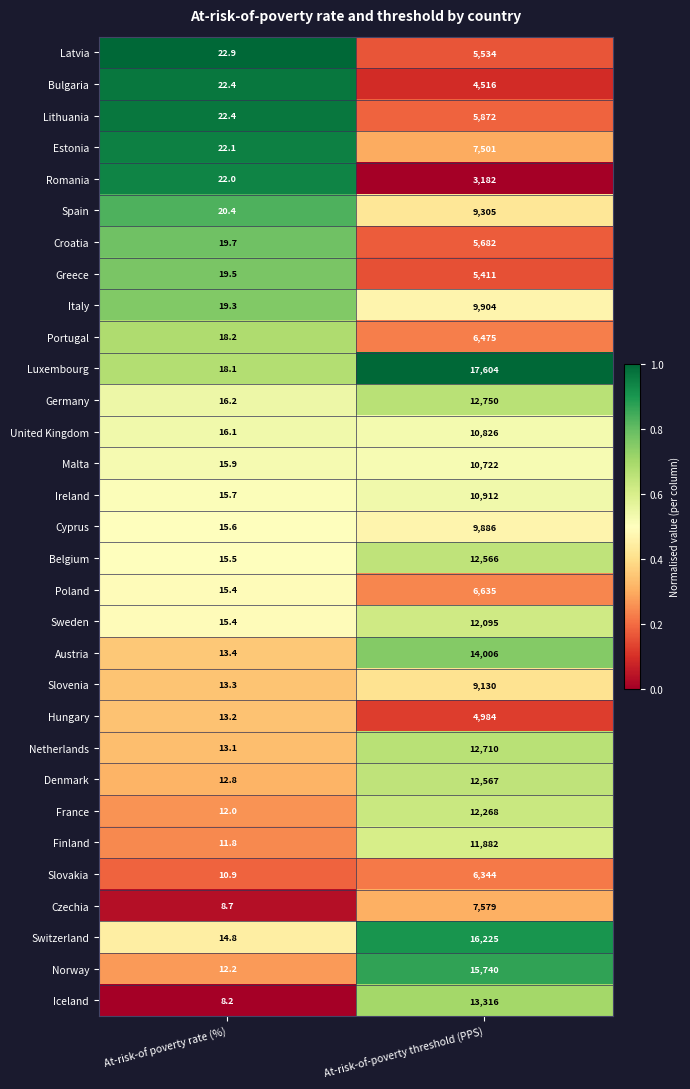

Which series has the largest total across all categories?

Luxembourg